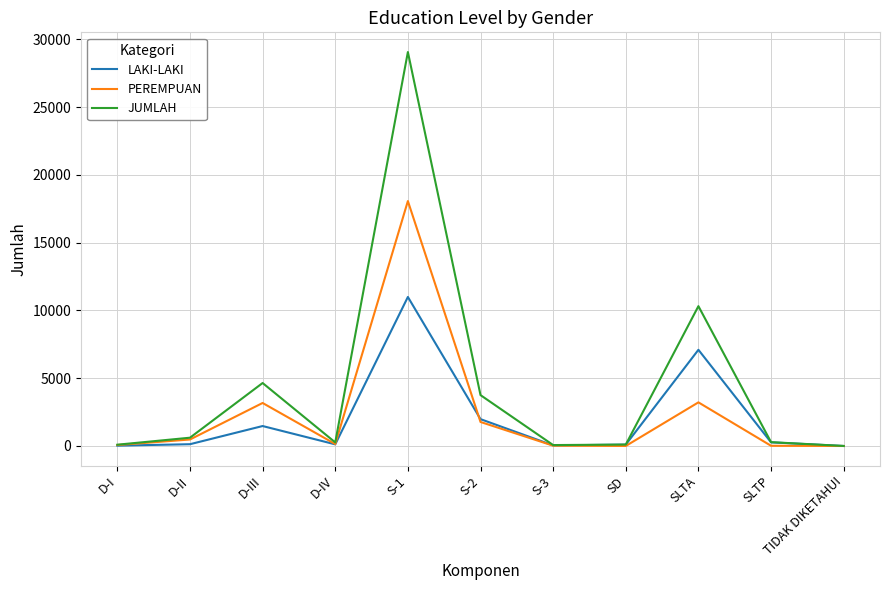

What is the difference between the second highest and minimum values in the JUMLAH series?

10317